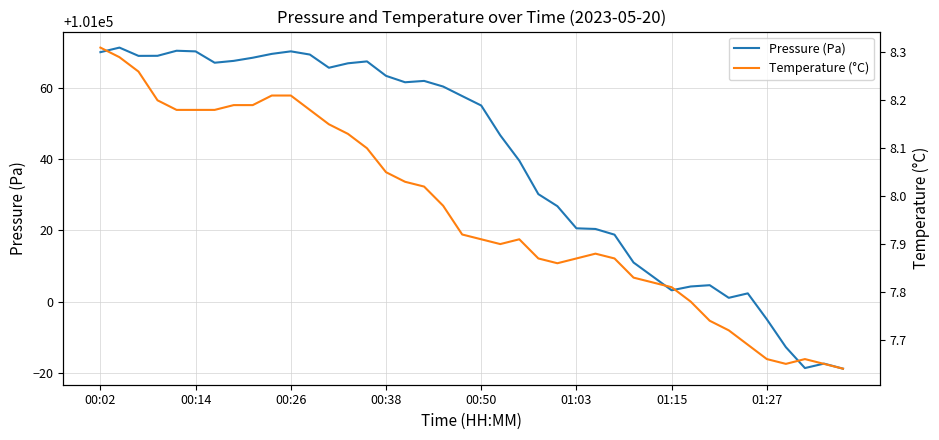

What are all the series names shown in the legend?

Pressure (Pa), Temperature (°C)